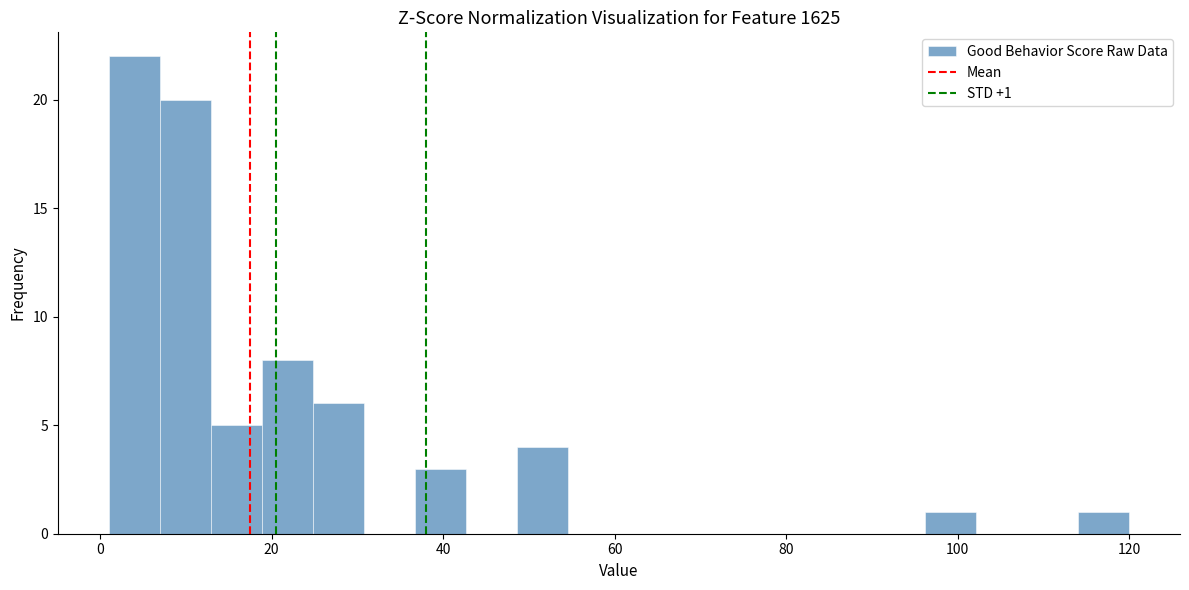

Around what value on the x-axis is the tallest bar? Give the approximate position of its centre, as read against the axis.

4